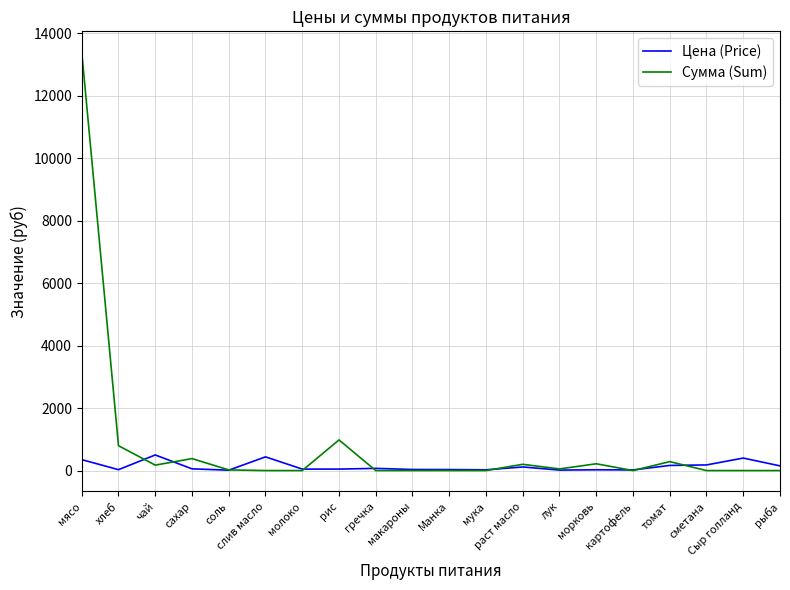

List the series in order of their peak value, lowest first.

Цена (Price), Сумма (Sum)